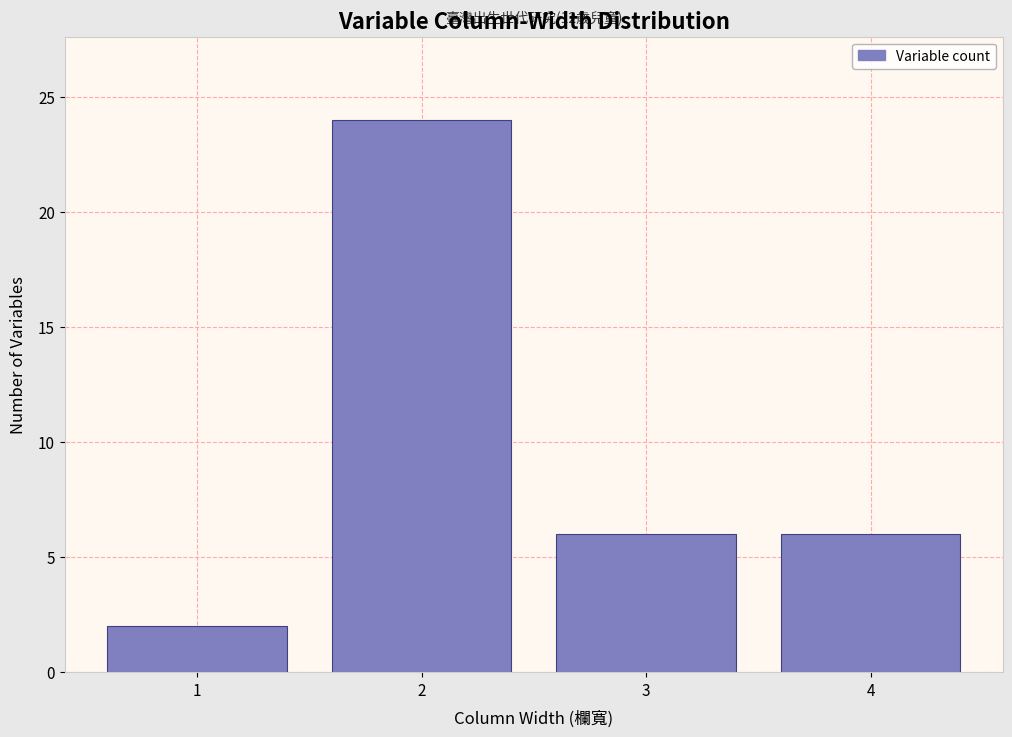

Reading left to right, transcribe all the data shown in this chart.

2	24	6	6